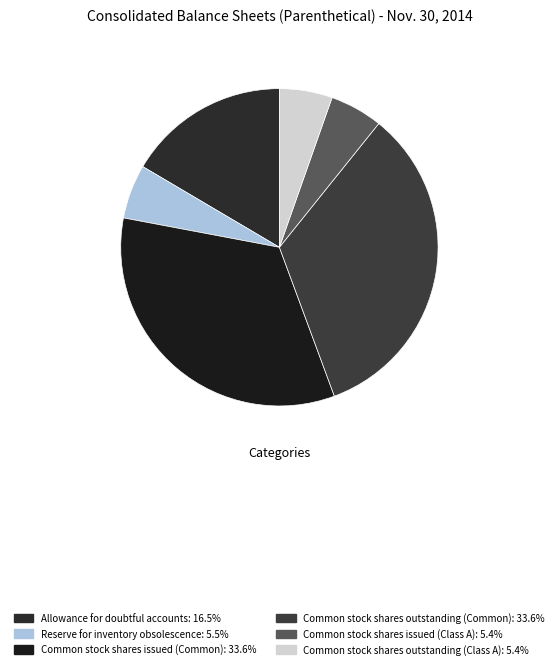

How many segments does this pie chart have?

6